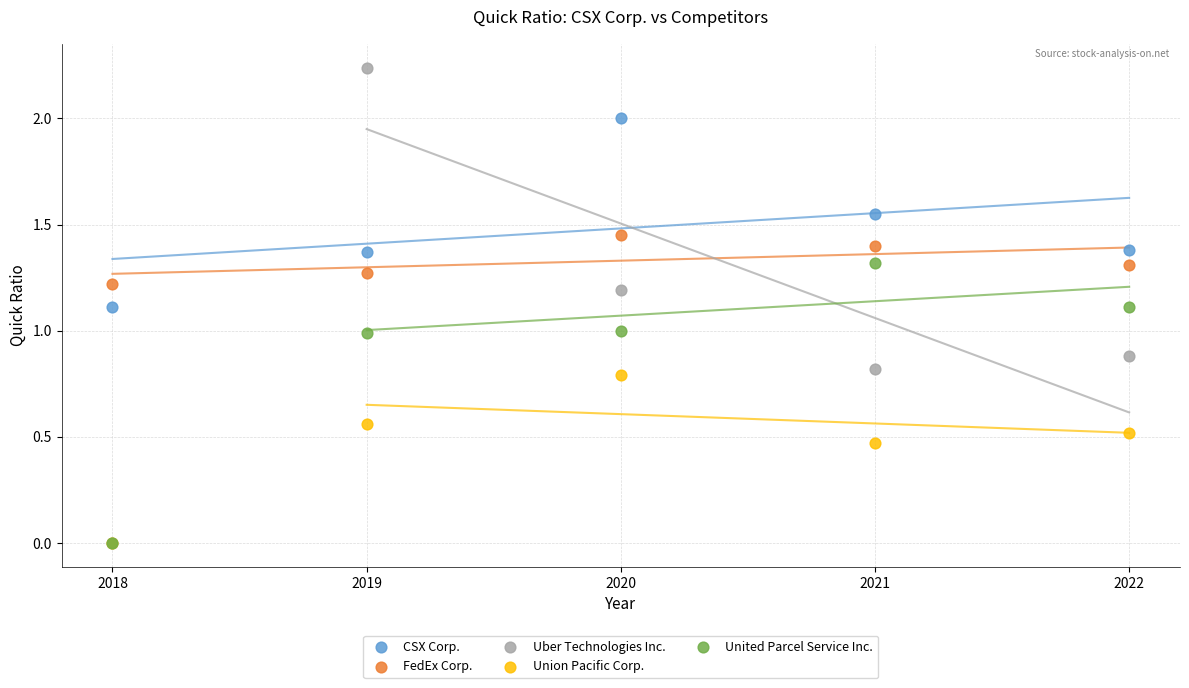

What are all the series names shown in the legend?

CSX Corp., FedEx Corp., Uber Technologies Inc., Union Pacific Corp., United Parcel Service Inc.